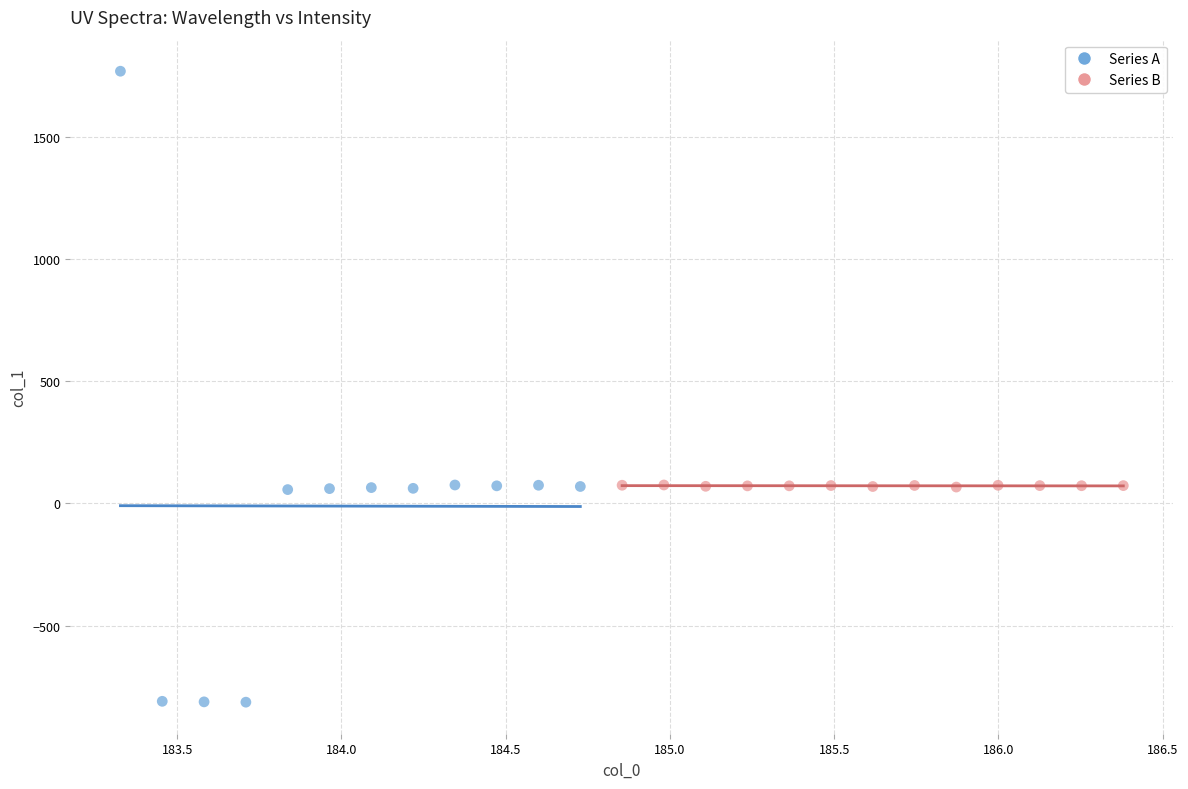

Which series has the largest Y range (max minus min)?

Series A